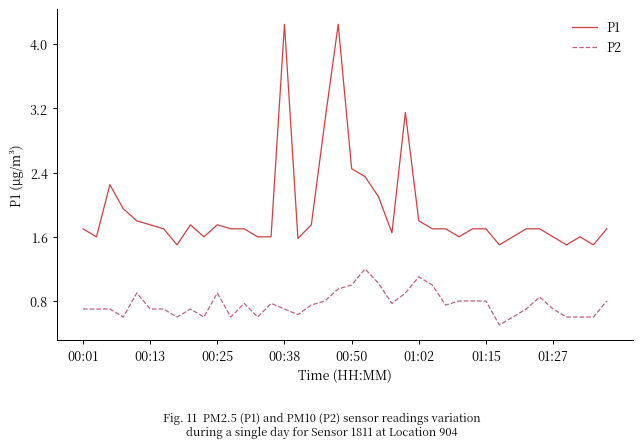

True or false: P2 and P1 cross at least once.

False